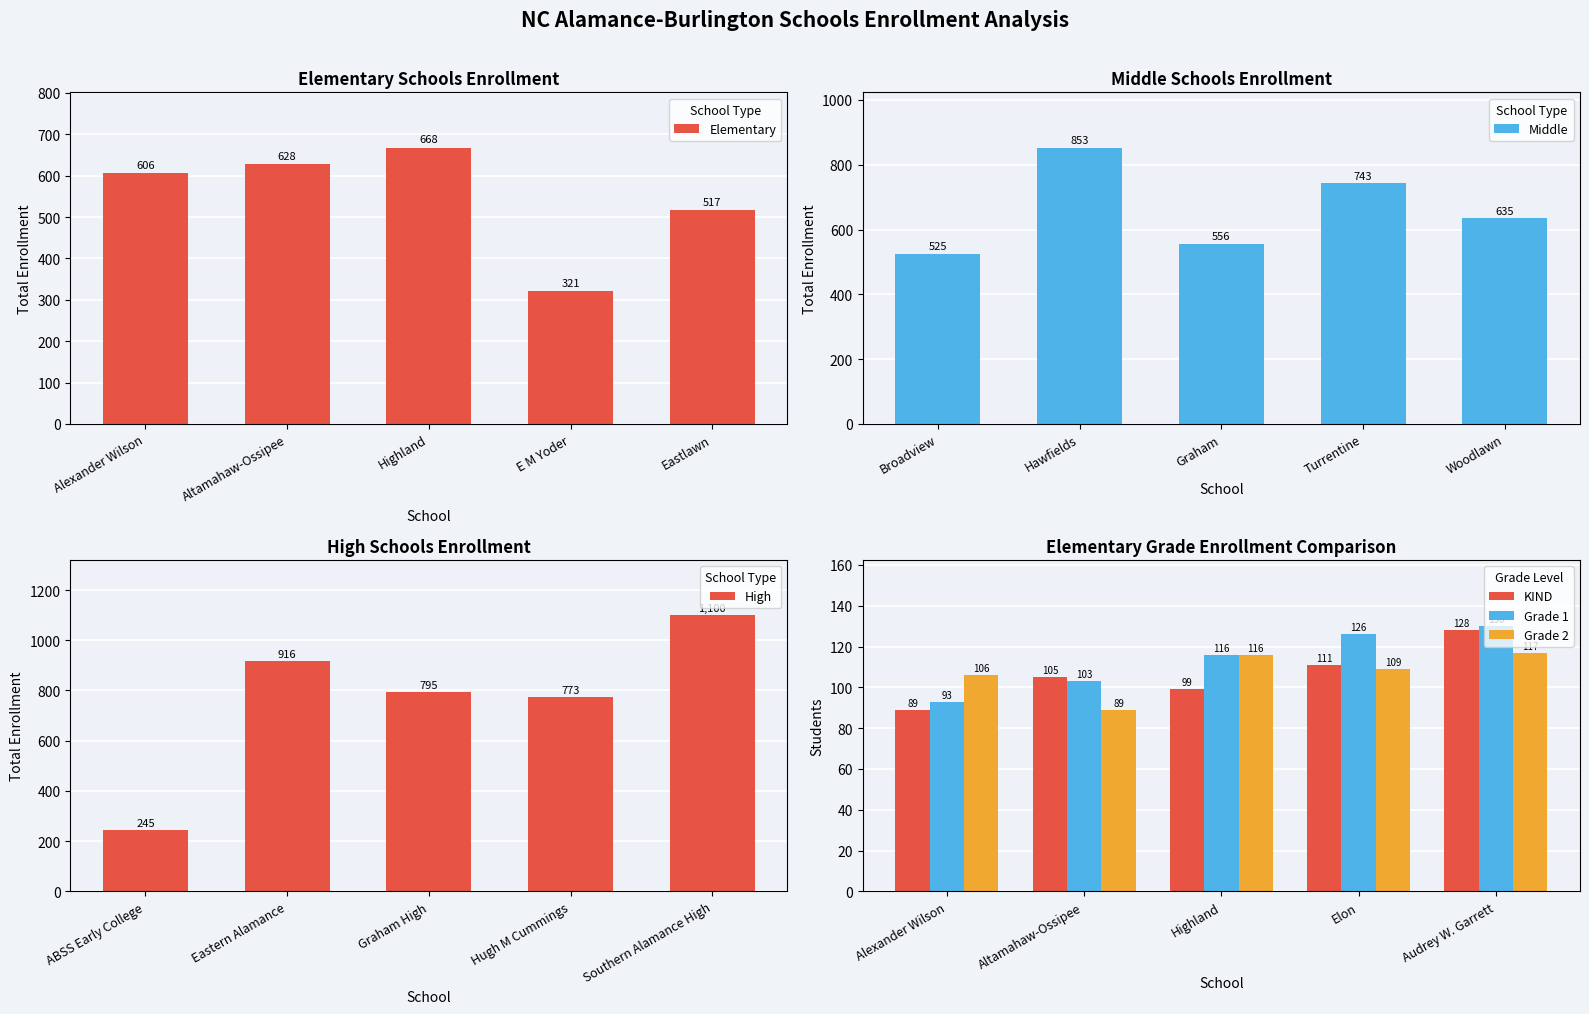

Does the chart contain stacked bars?

No